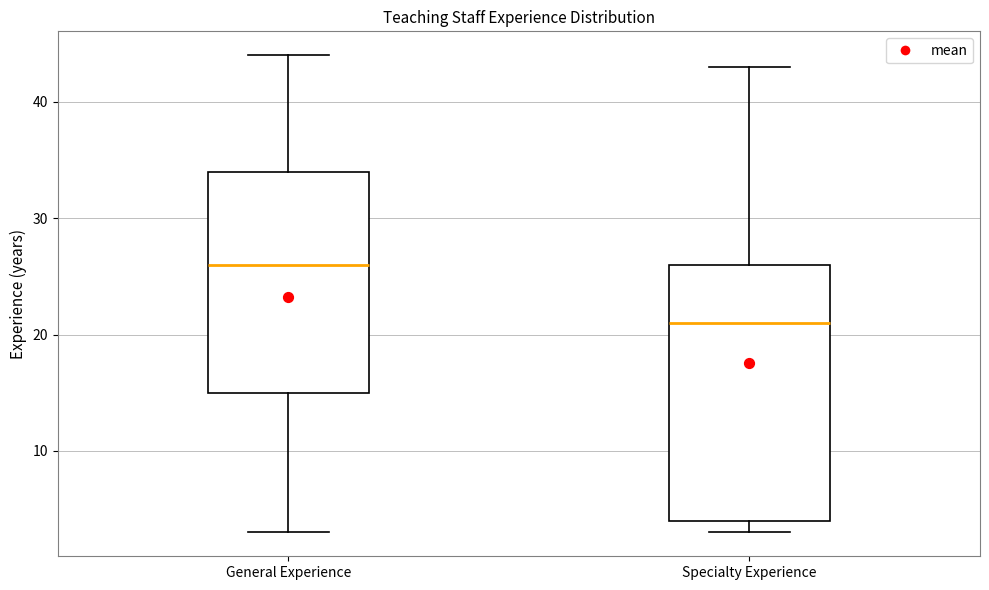

Where does the upper whisker of the box for General Experience end on the y-axis? The values are not printed on the chart, so give them approximately, as read against the axis.

44